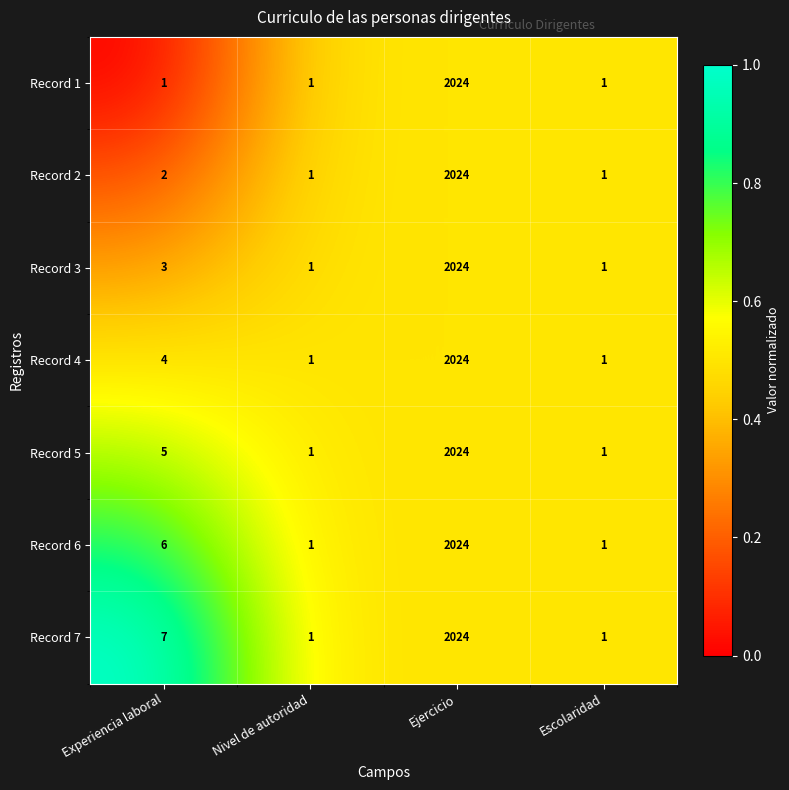

At which category does the chart reach its peak across all series?

Ejercicio